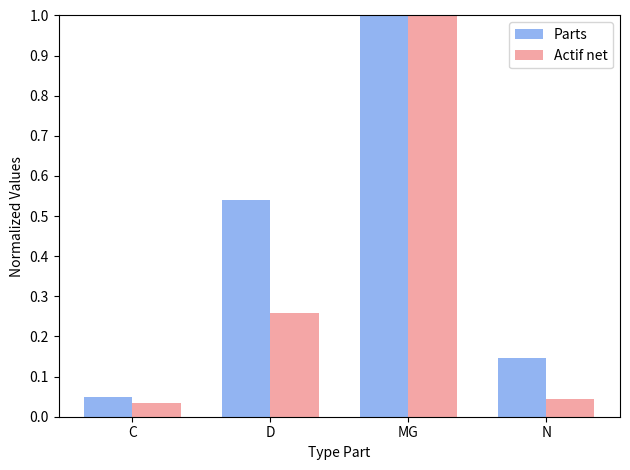

At which category does the chart reach its minimum across all series?

C